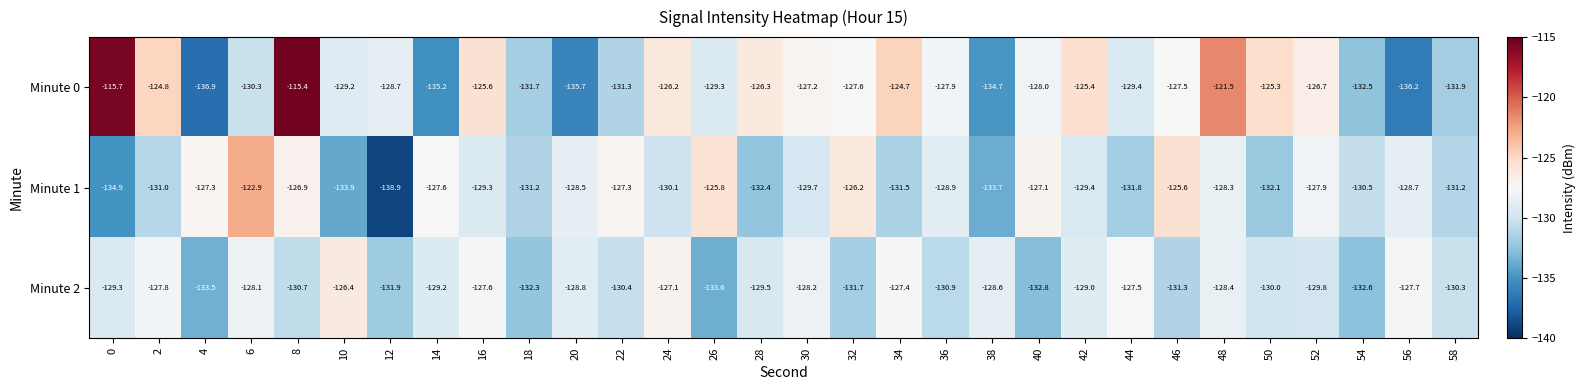

Which series changed the most between 16 and 34?

Minute 1